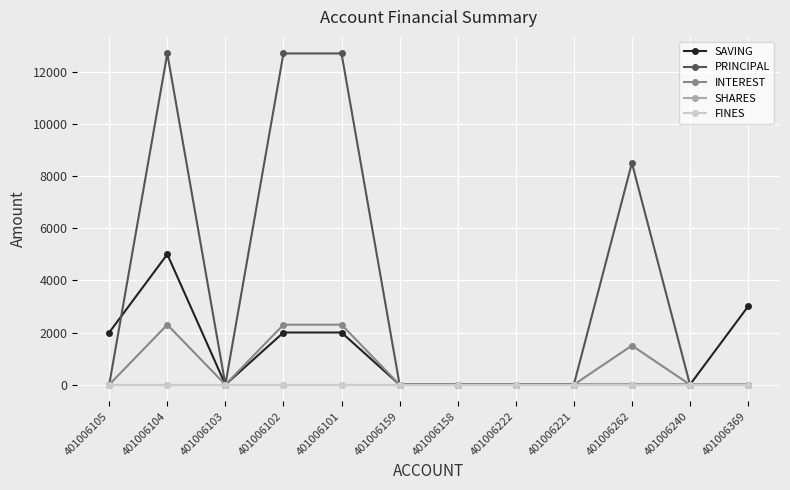

True or false: INTEREST and PRINCIPAL cross at least once.

False